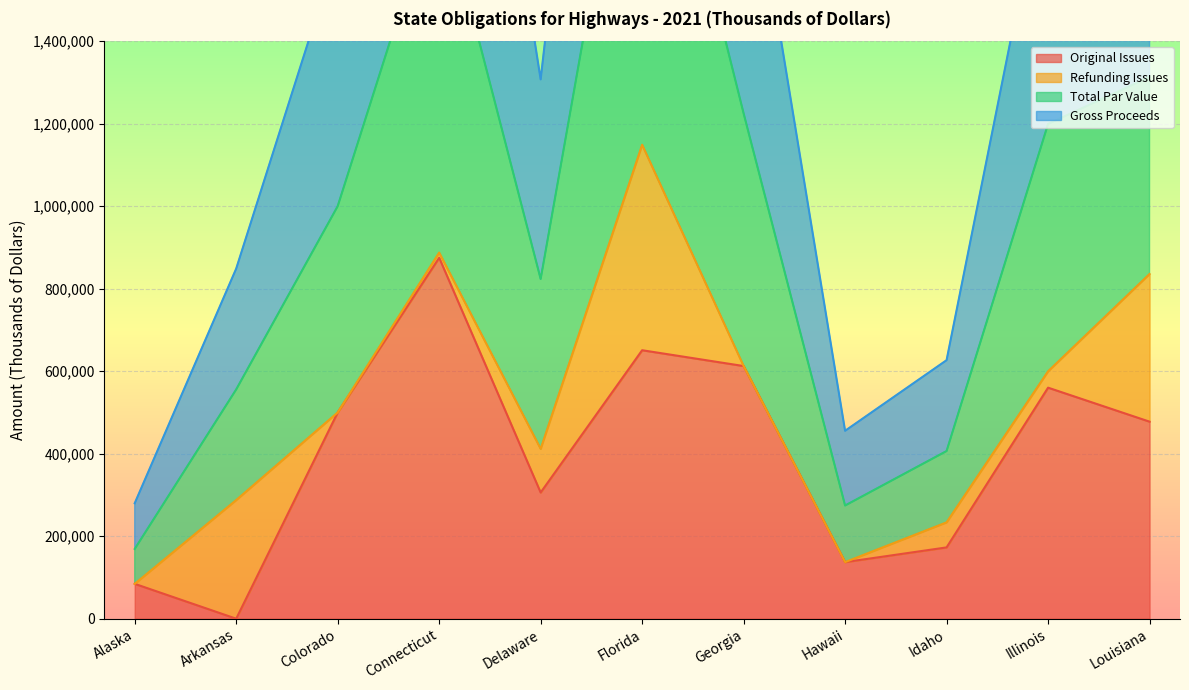

Where is Original Issues nearest to the value 437500?

Louisiana